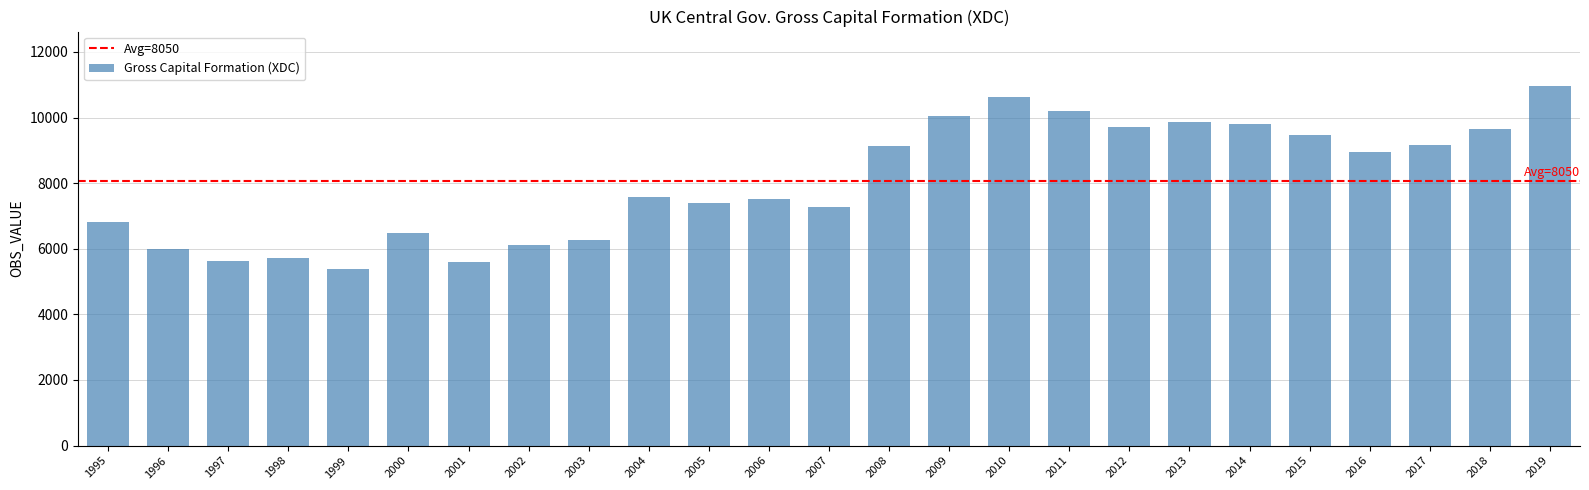

True or false: the data shows 15028 at 2011.

False